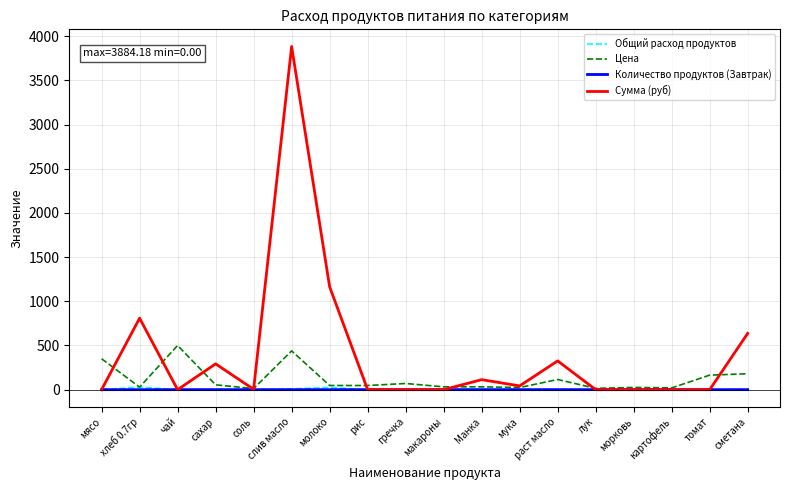

Which series changed the most between чай and макароны?

Цена